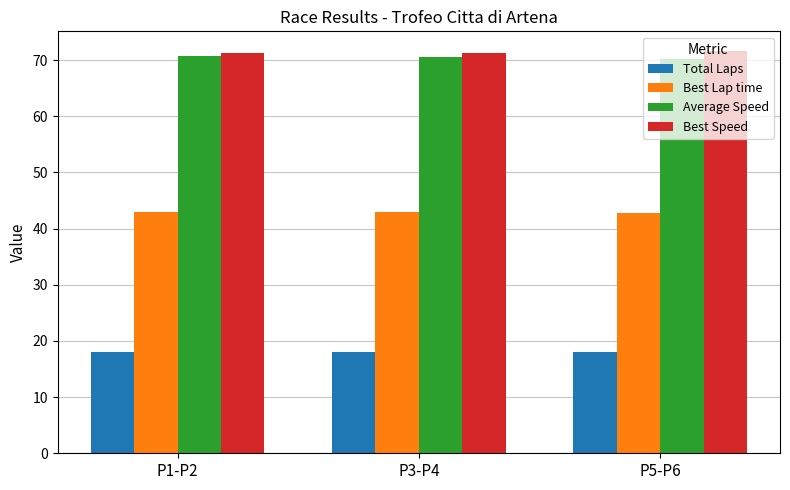

What is the maximum value shown in the chart?

71.5